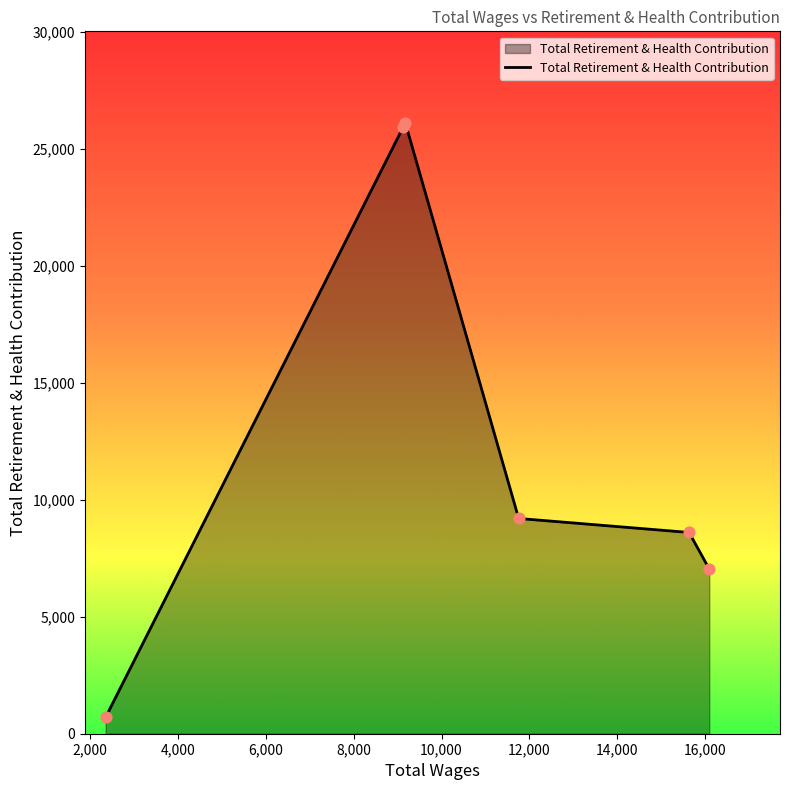

What is the smallest value displayed?

707